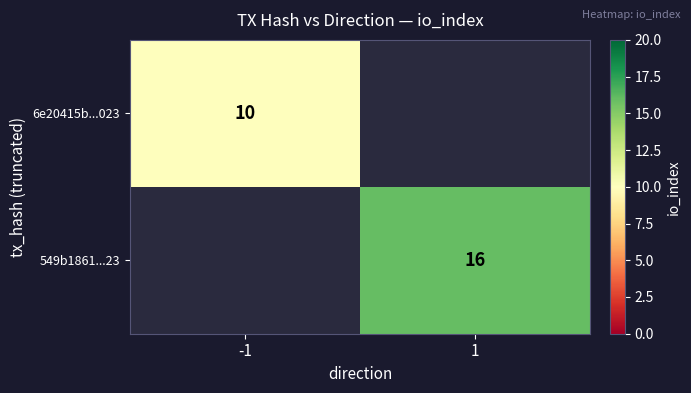

At how many categories does at least one series exceed 13?

1